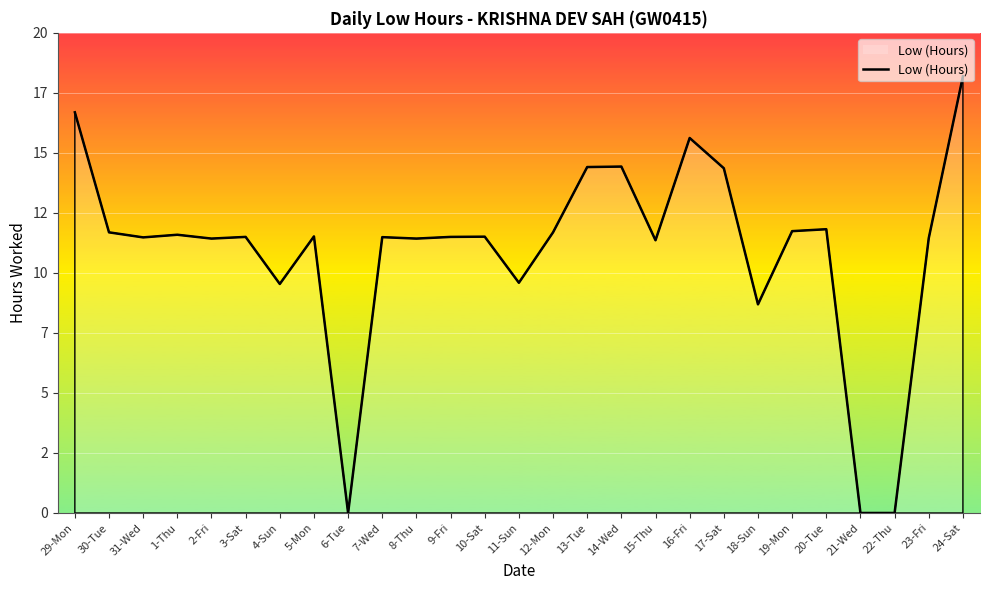

Is this an area chart (filled region under the line)?

Yes